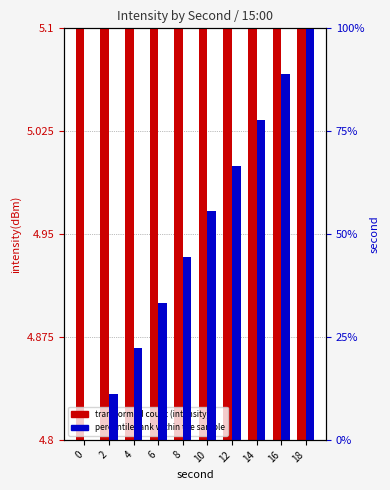

List the series in order of their overall mean, highest first.

percentile rank within the sample, transformed count (intensity)